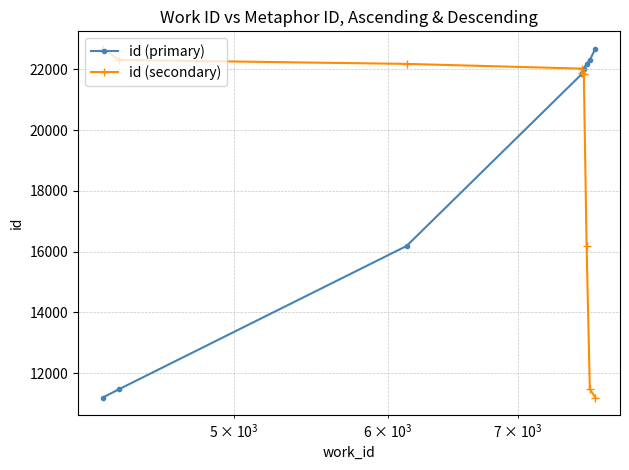

What is the value of the id (secondary) point at the 6th from the left?

21847